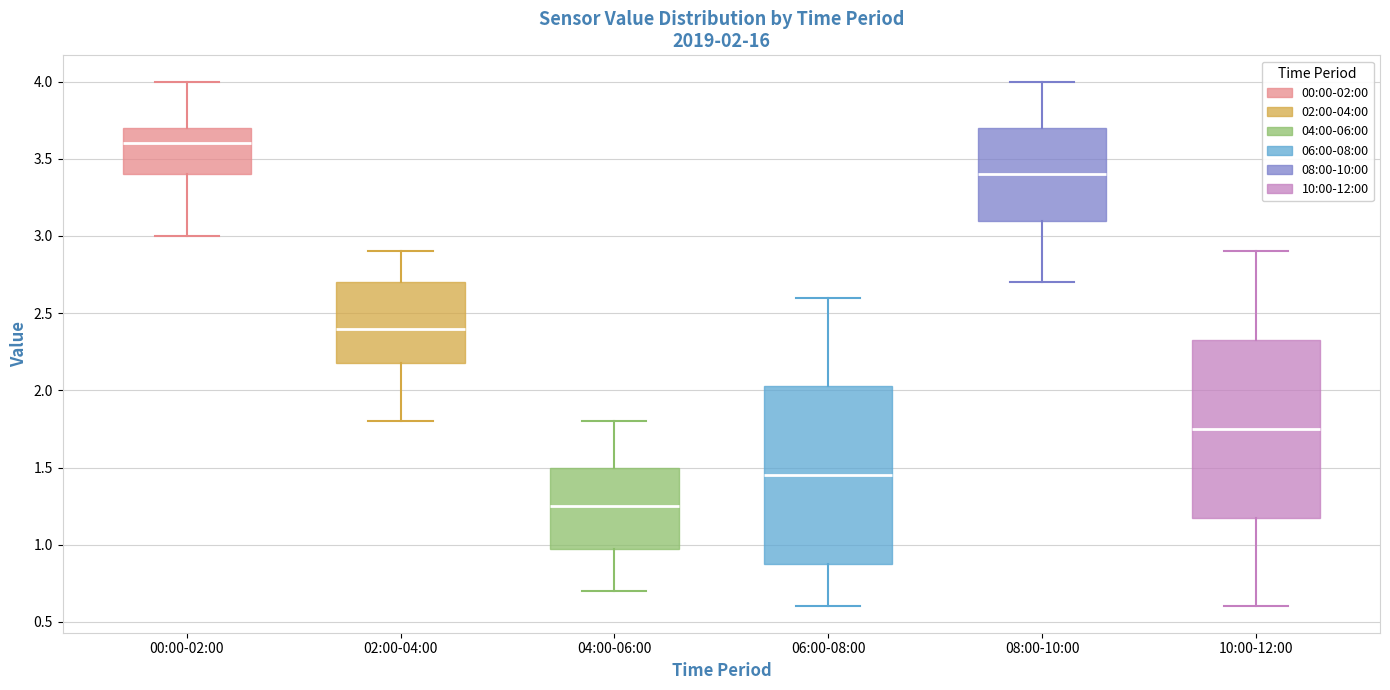

Which box's median line is the lowest?

04:00-06:00